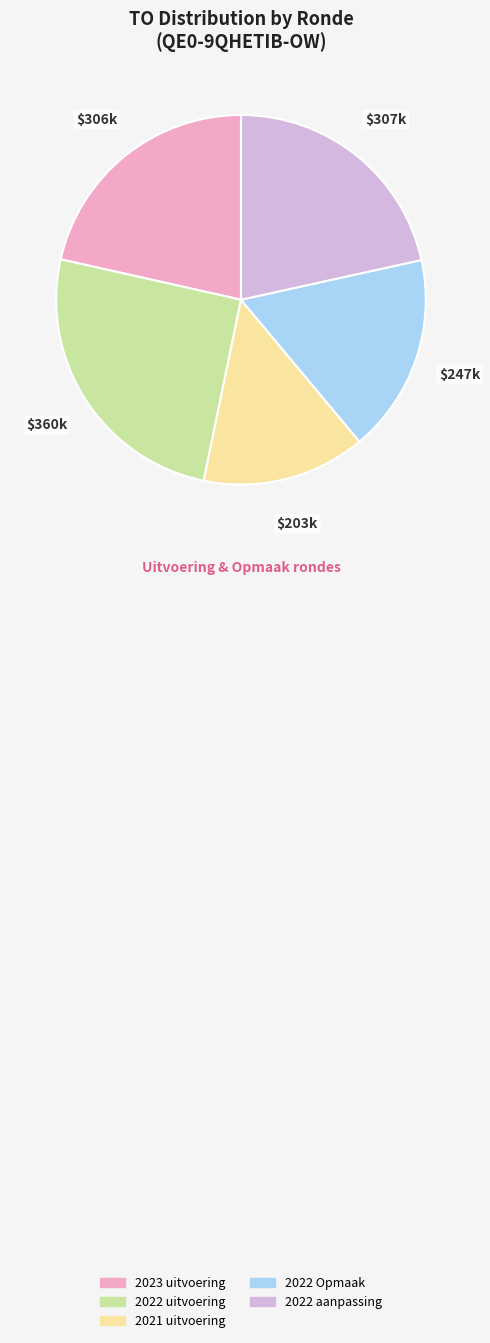

Count the number of slices in the pie.

5